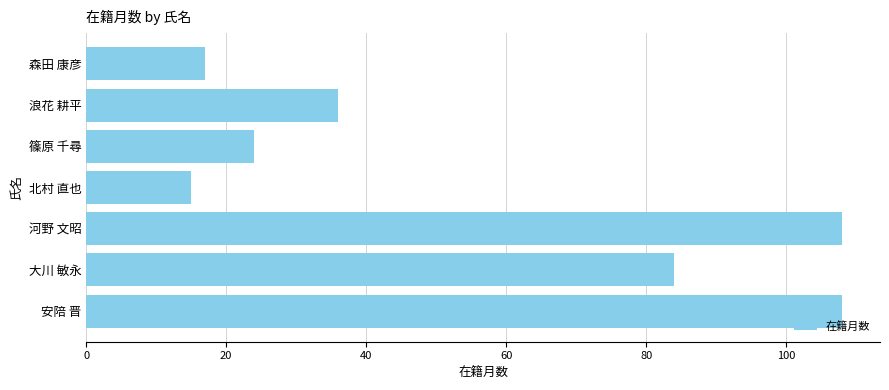

Is it true that the value at 北村 直也 is 15?

True